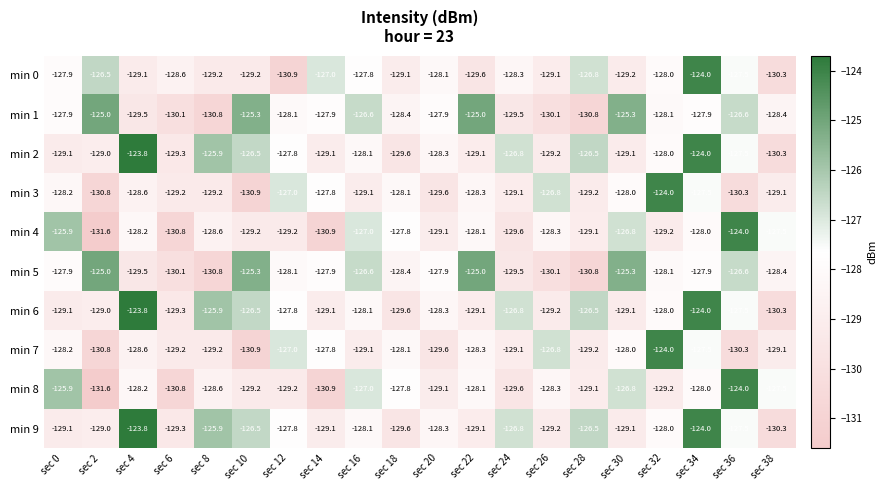

At which label does min 0 reach its minimum?

sec 12